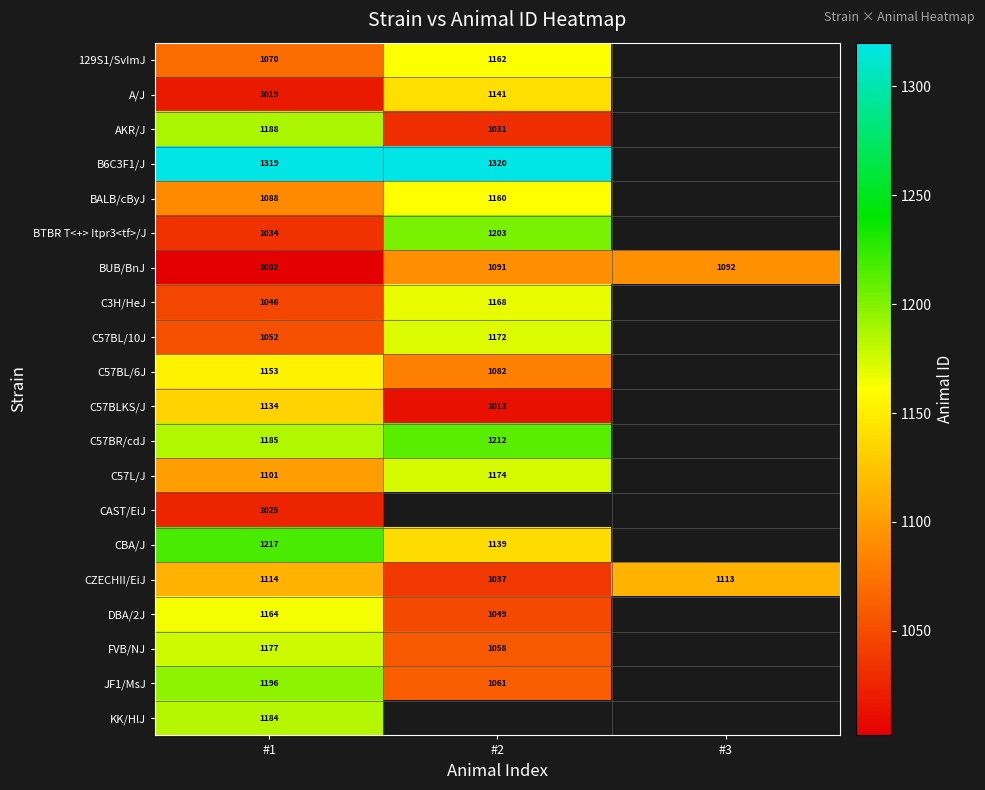

What is the maximum value shown in the chart?

1320.0